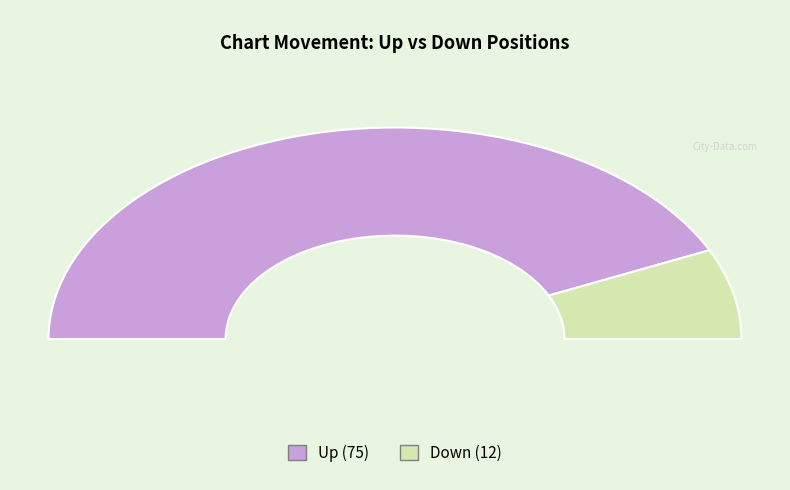

Which slice is the largest?

up